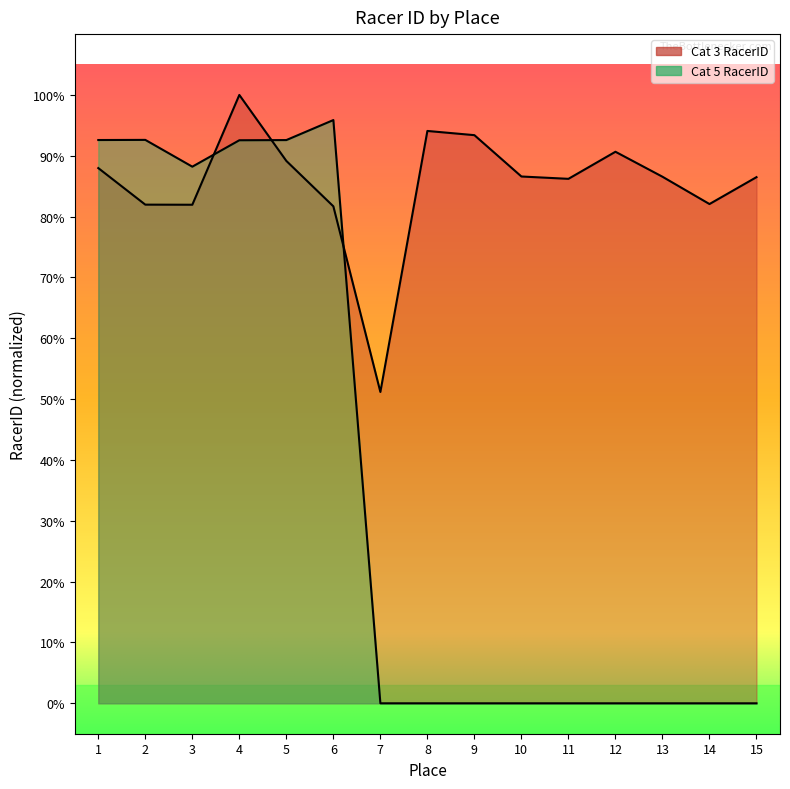

The value of Cat 5 RacerID at 1 is 135.4. True or false?

False